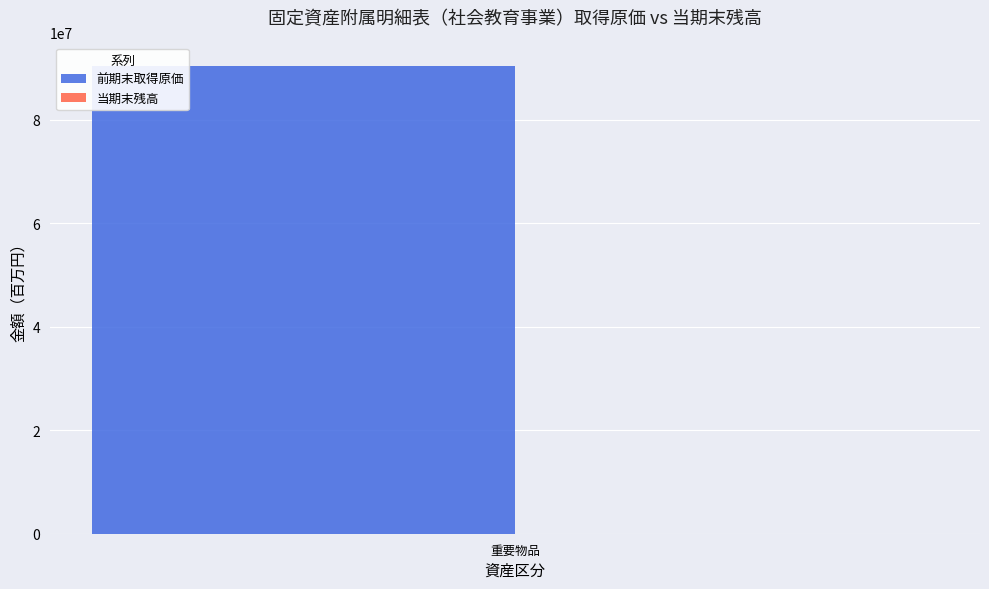

What is the maximum value shown in the chart?

90426571